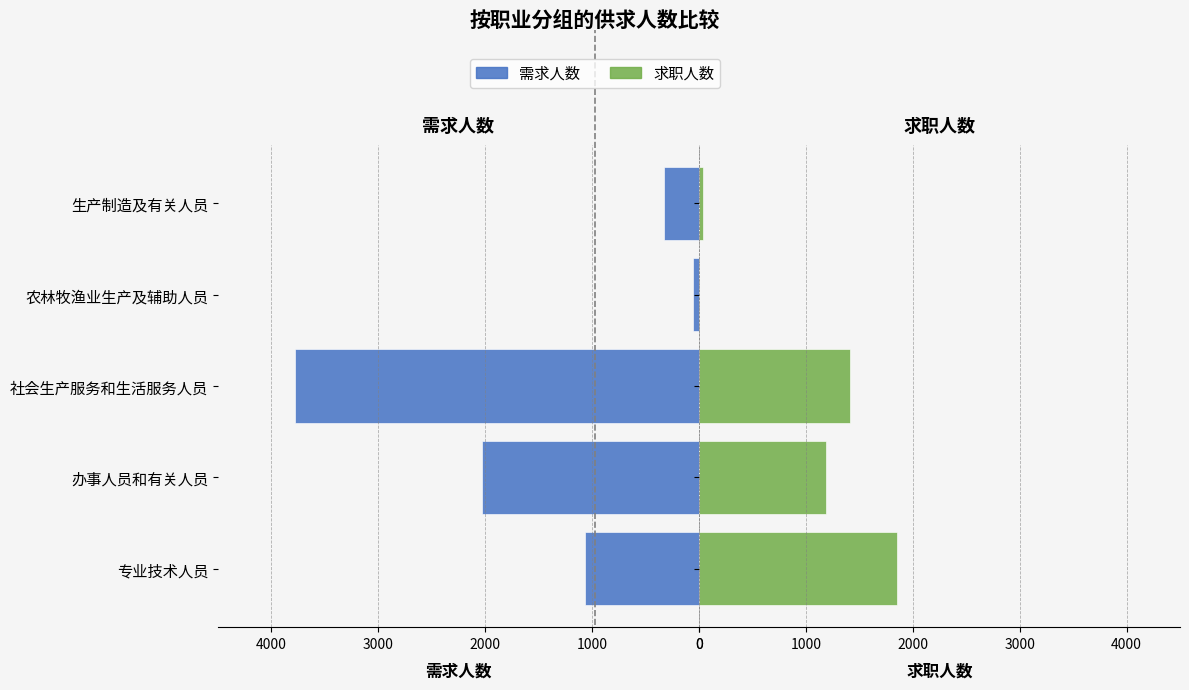

How many distinct data groups are displayed?

2